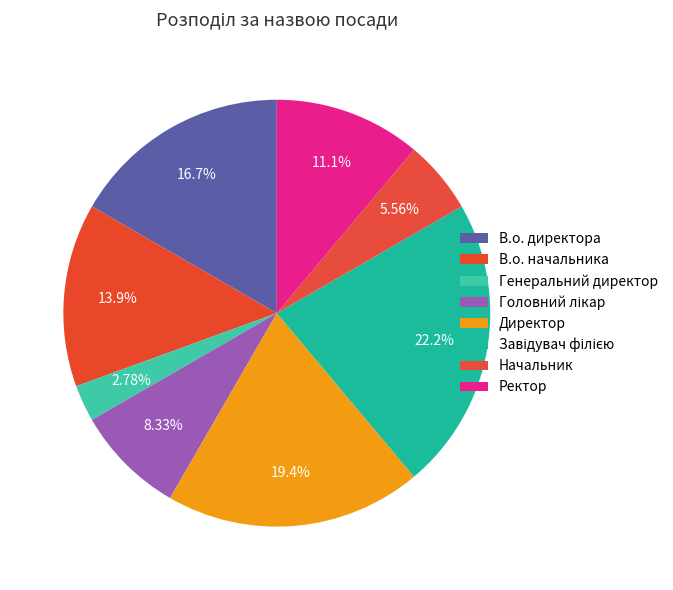

How many segments does this pie chart have?

8